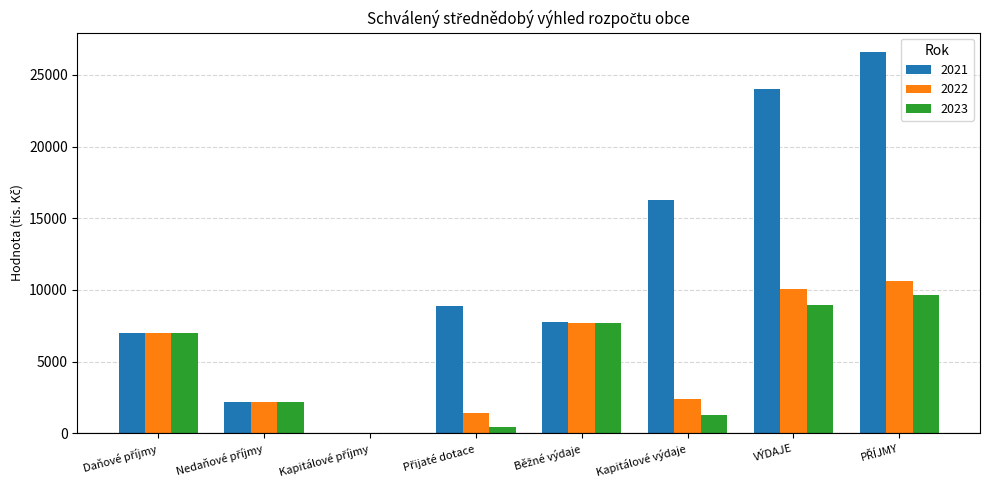

The 2023 series shows 1272 at Kapitálové výdaje. True or false?

True